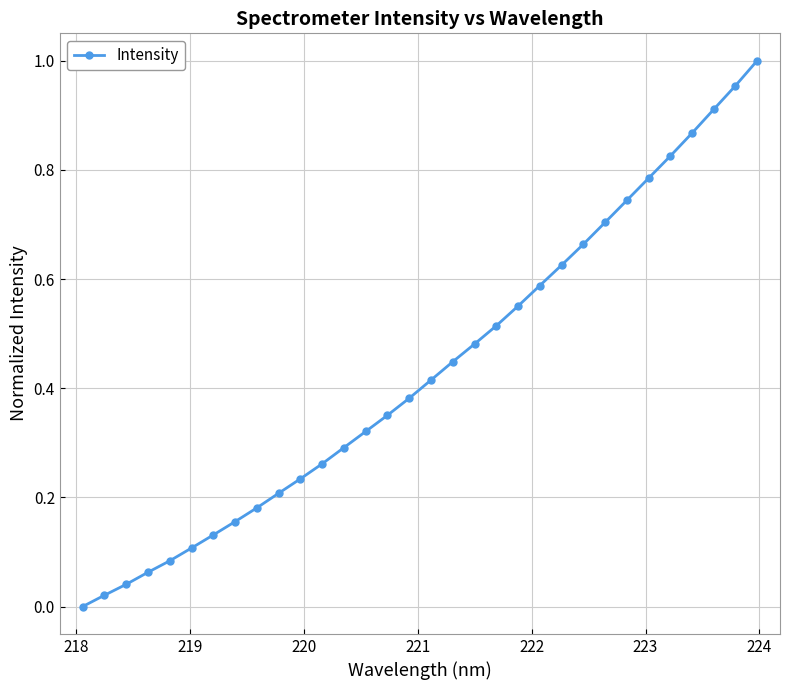

What is the sum of all values?

13.9